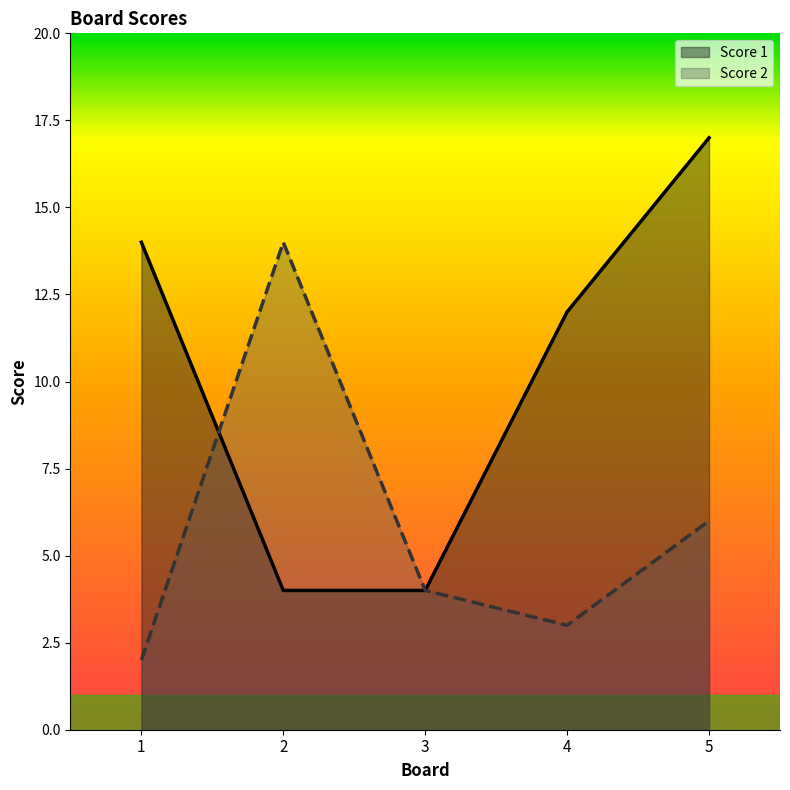

At which label is Score 2 closest to 8?

5